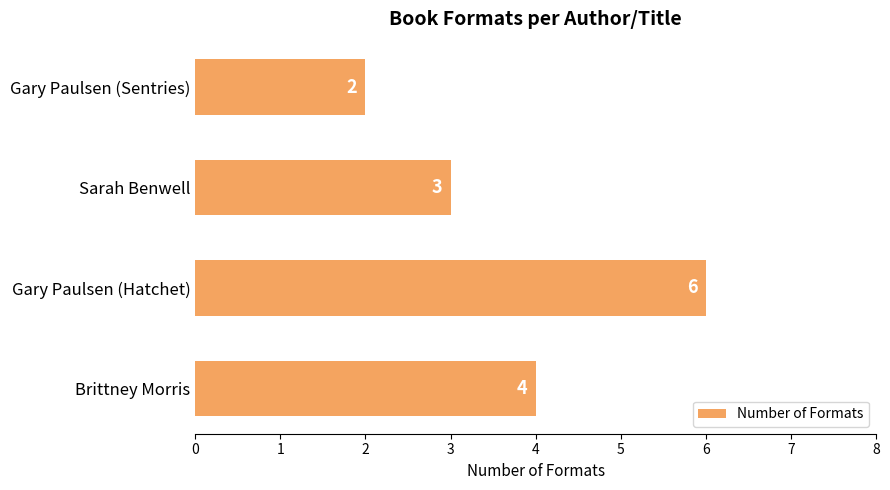

Is it true that the value at Sarah Benwell is 1?

False